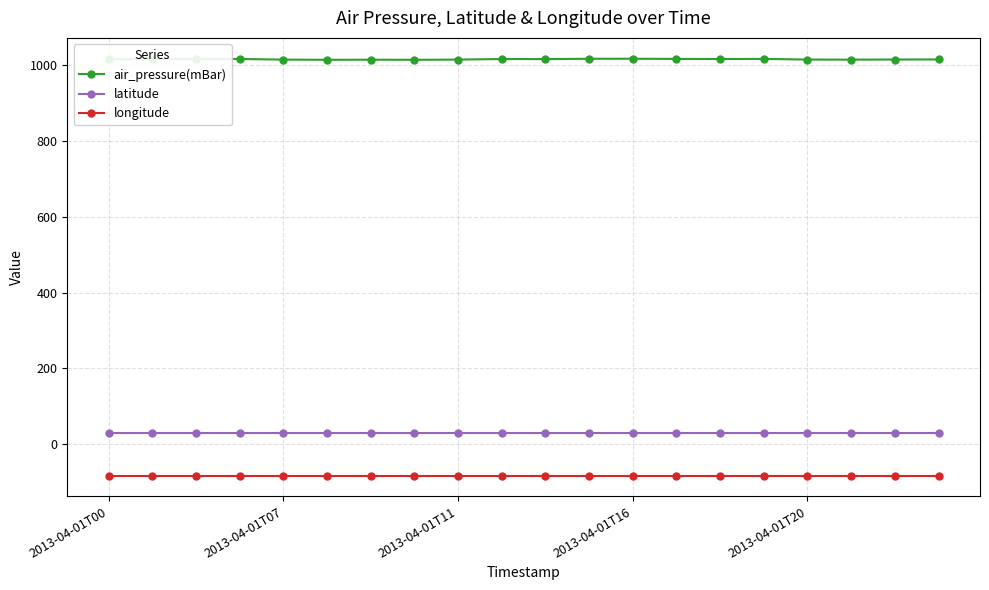

Which series has the largest total across all categories?

air_pressure(mBar)